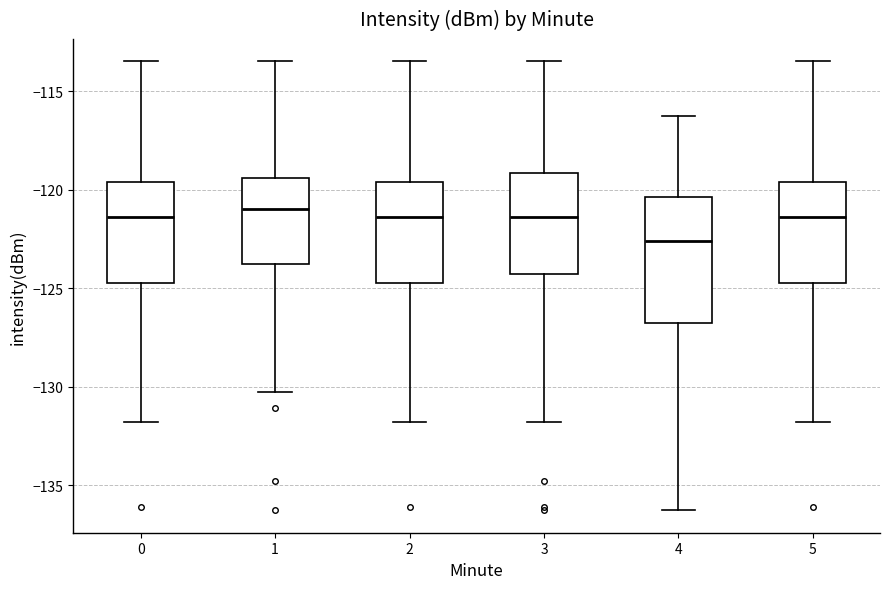

Comparing the boxes themselves (not the whiskers), which one is the tallest?

4